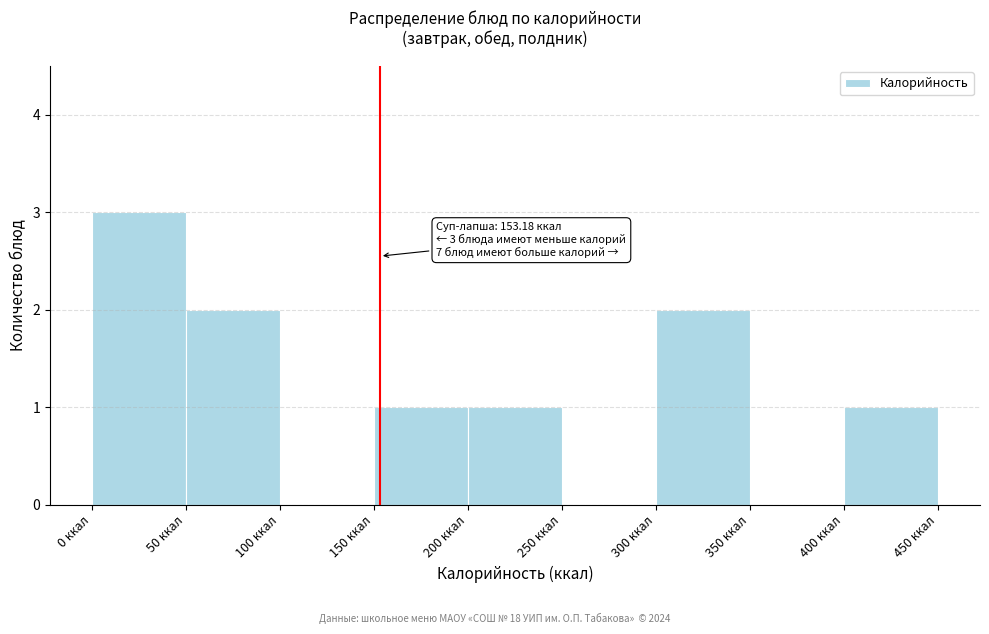

Over which range of the x-axis is the bar tallest?

0 to 50